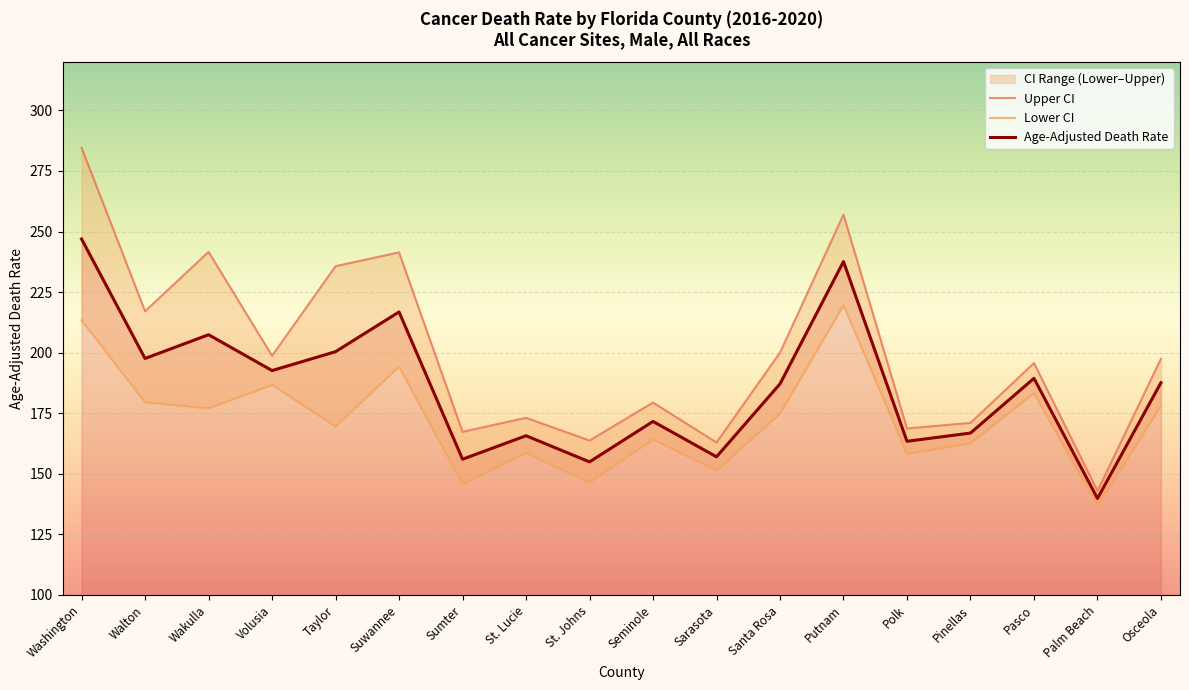

What is the label of the 9th point from the right?

Seminole